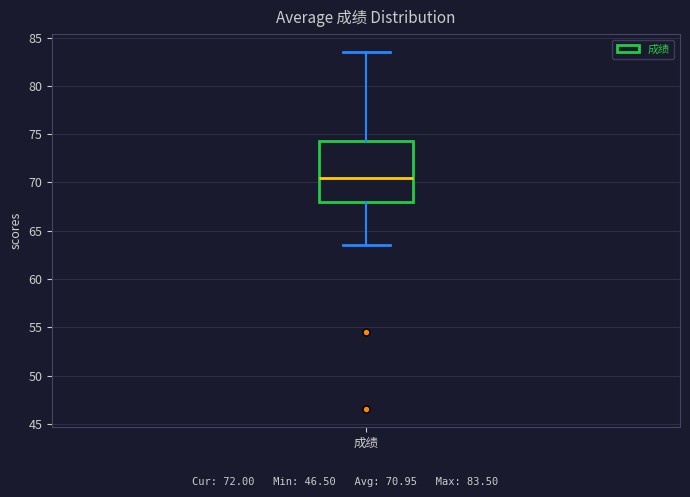

Where is the upper edge of the box for 成绩 on the y-axis? The values are not printed on the chart, so give them approximately, as read against the axis.

74.5